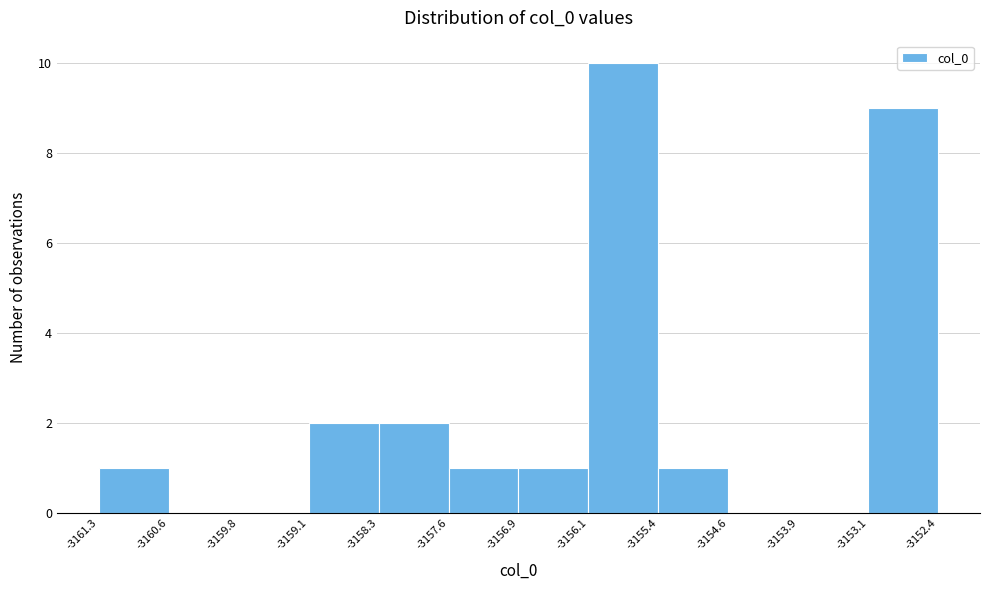

Which range on the x-axis has the tallest bar?

-3156.1 to -3155.4